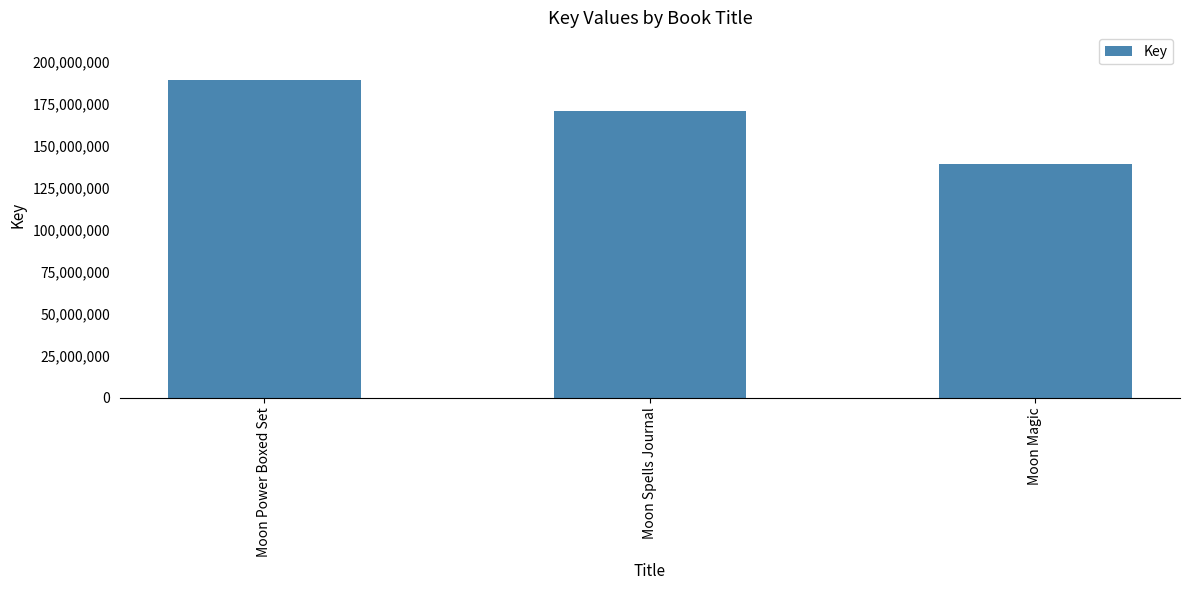

How many bars are there in total?

3